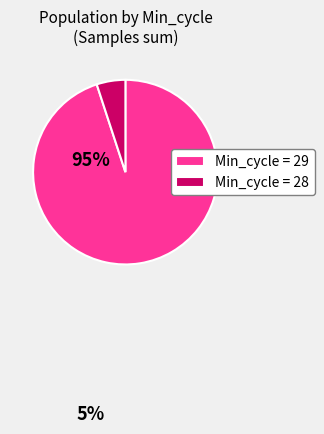

Which category has the smallest portion of the pie?

Min_cycle = 28